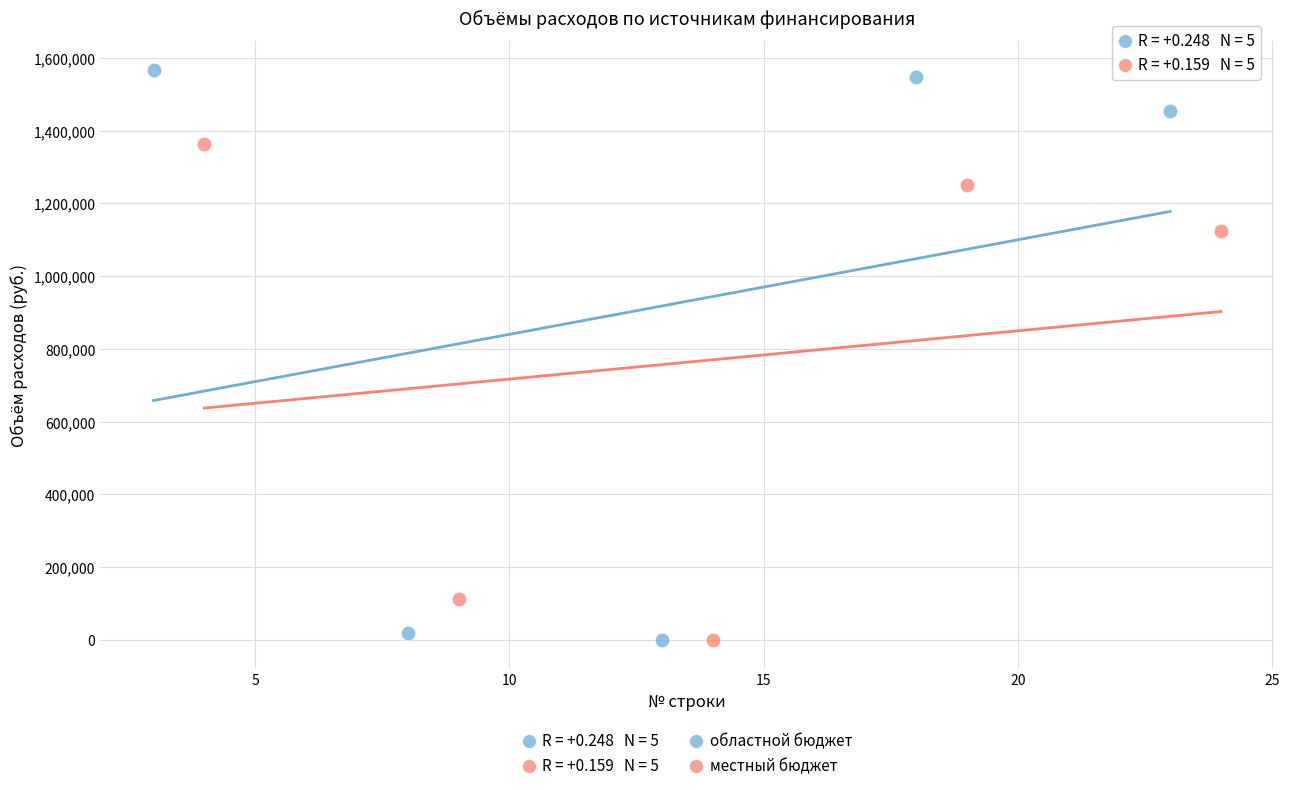

Which series contains the highest Y value?

областной бюджет